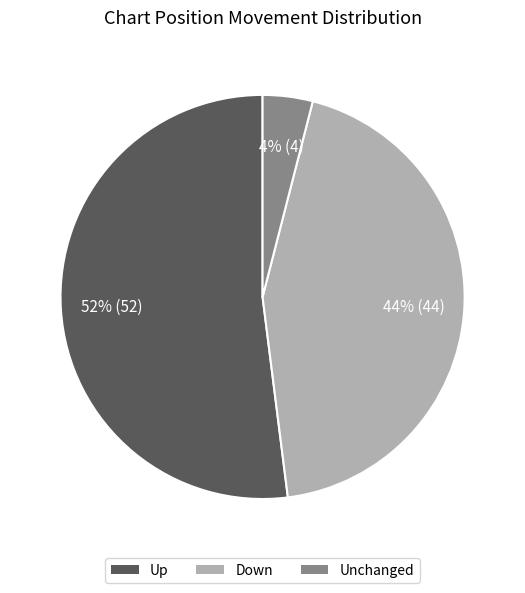

To the nearest percent, what is the average slice percentage?

33%